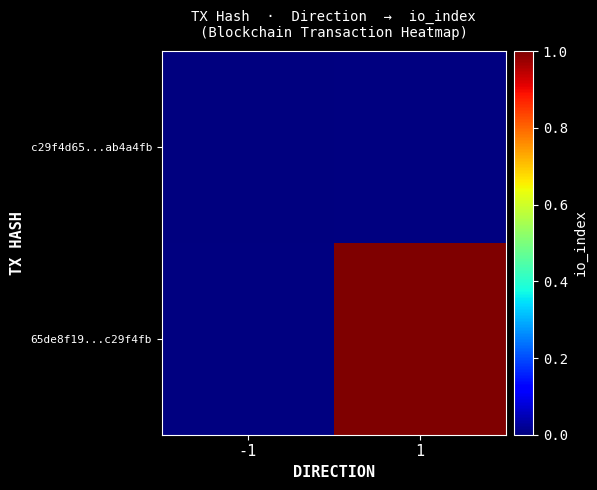

The value of 65de8f19...c29f4fb at 1 is 0.4. True or false?

False